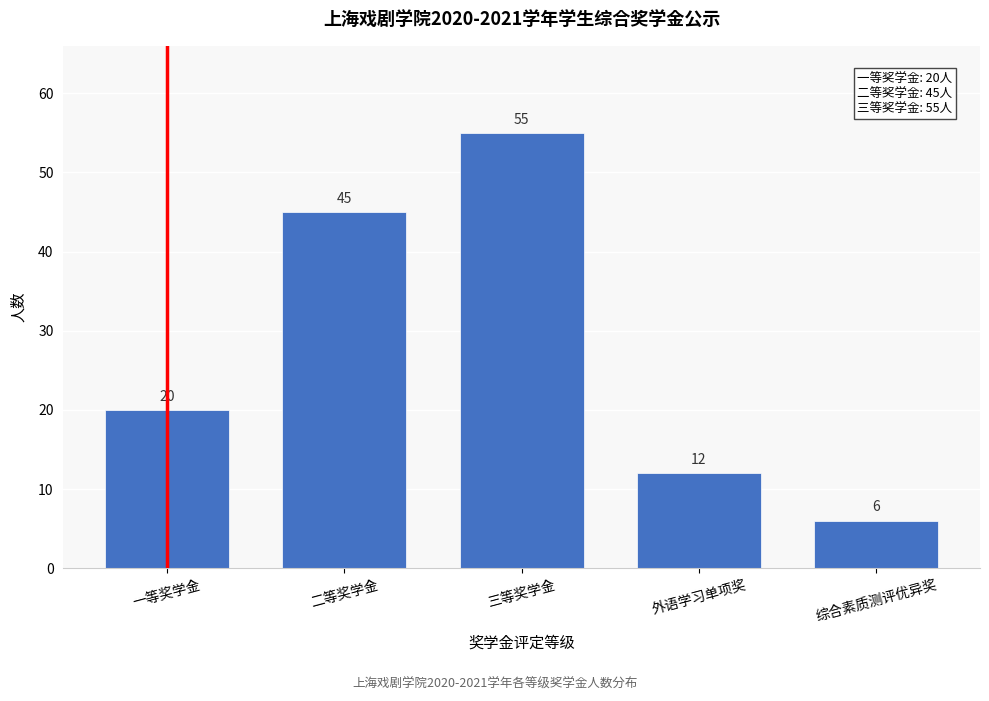

Reading left to right, list all the values displayed in this chart.

20	45	55	12	6